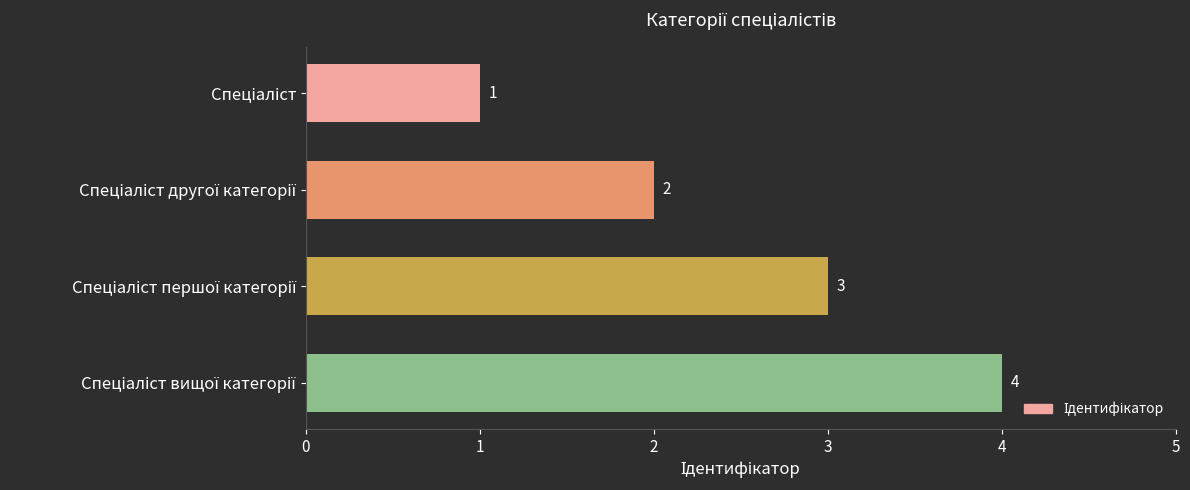

How many values are between 2 and 4?

3